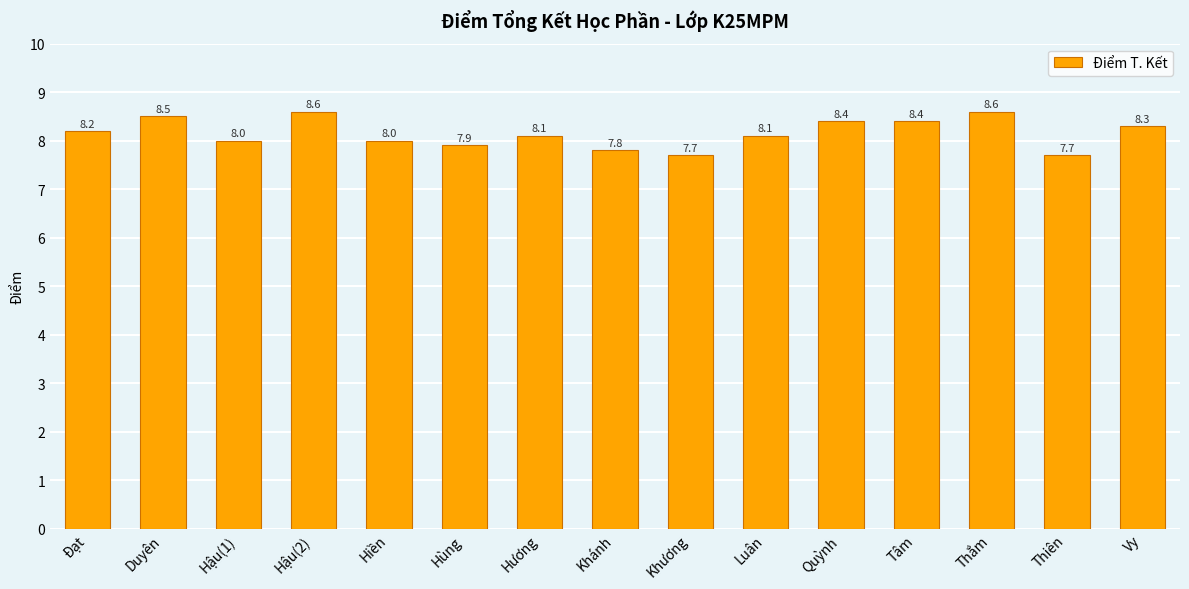

Where does the data first go above 8?

Đạt